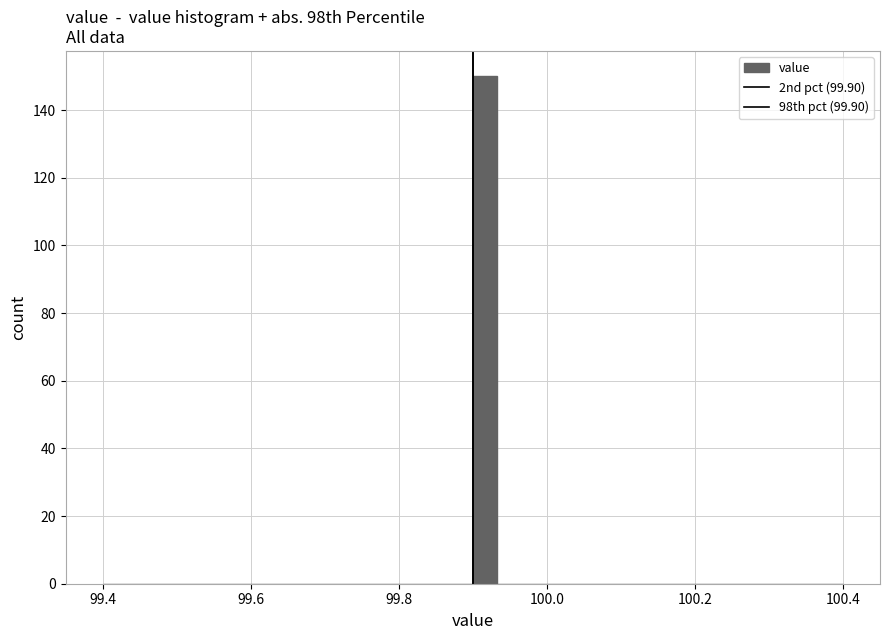

Around what value on the x-axis is the tallest bar? Give the approximate position of its centre, as read against the axis.

99.92